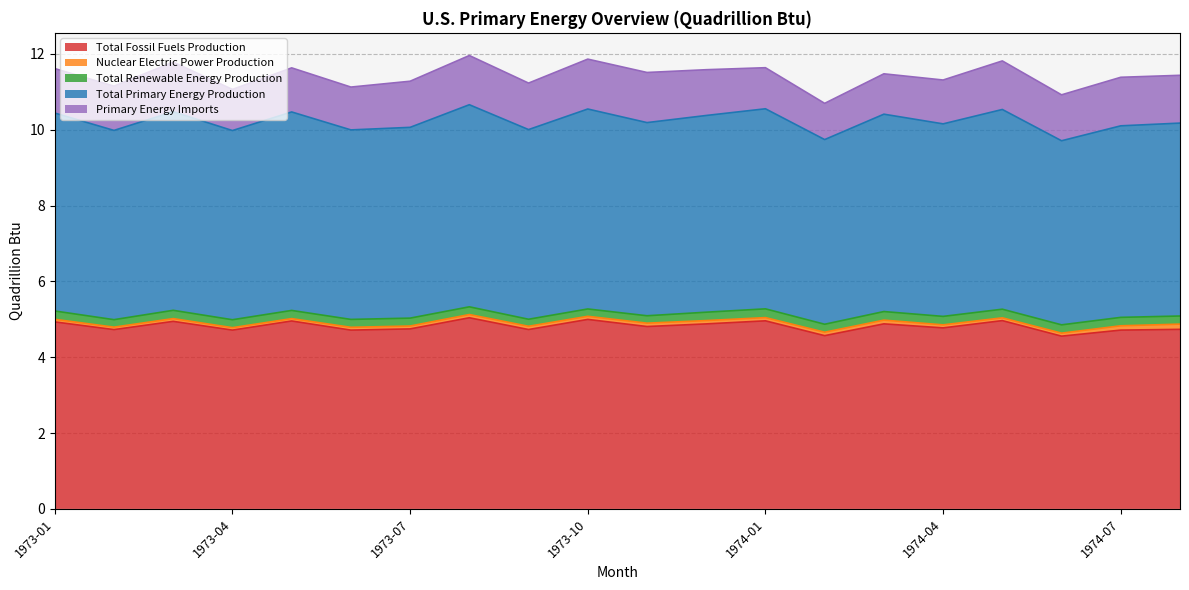

What is the smallest value displayed?

0.1